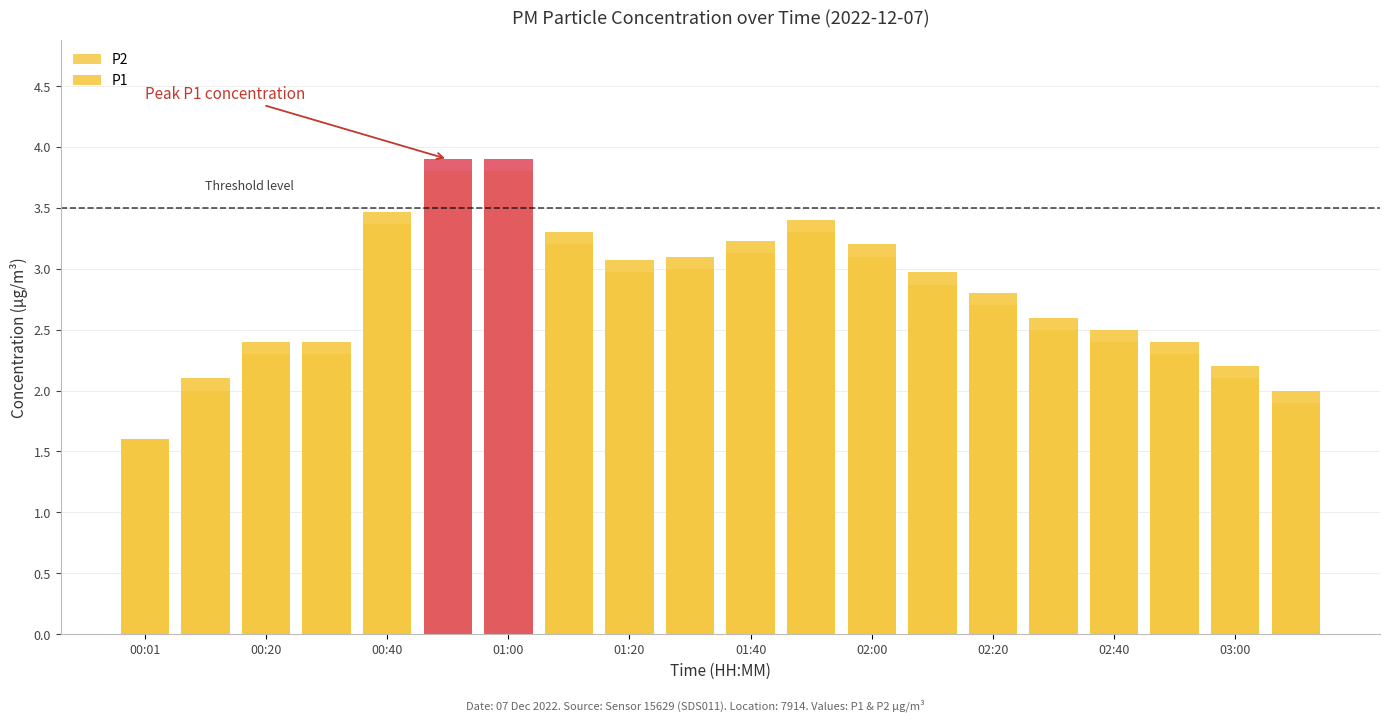

What is the difference between the second highest and minimum values in the P1 series?

2.3